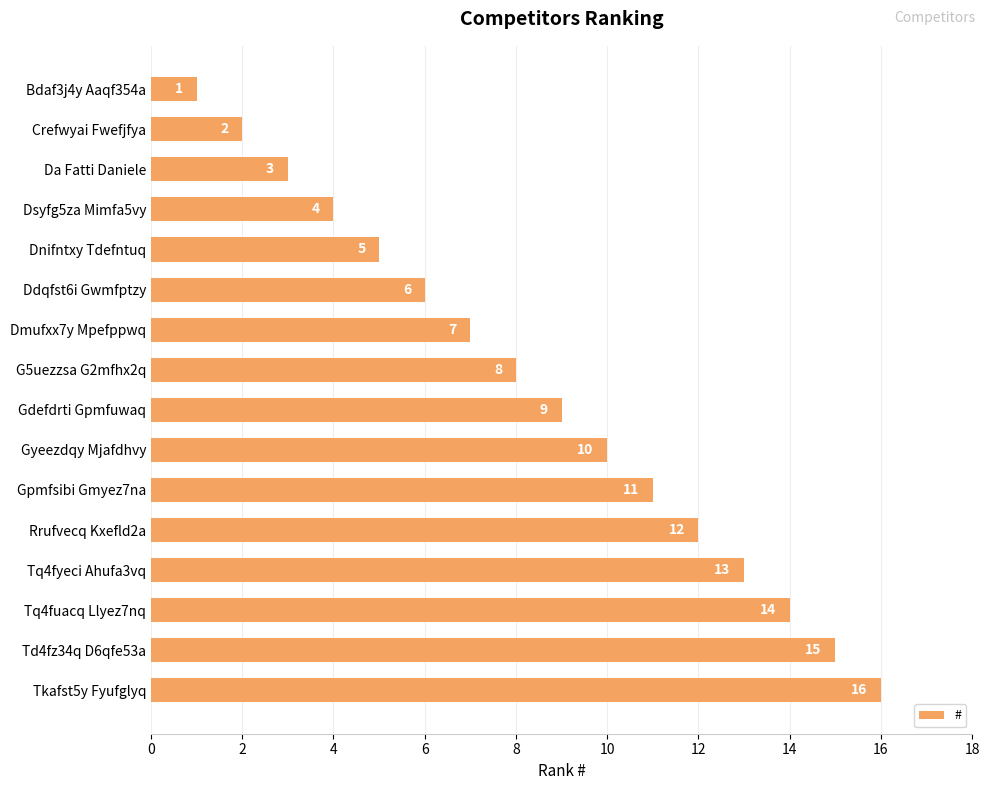

What is the label of the 16th bar from the bottom?

Bdaf3j4y Aaqf354a